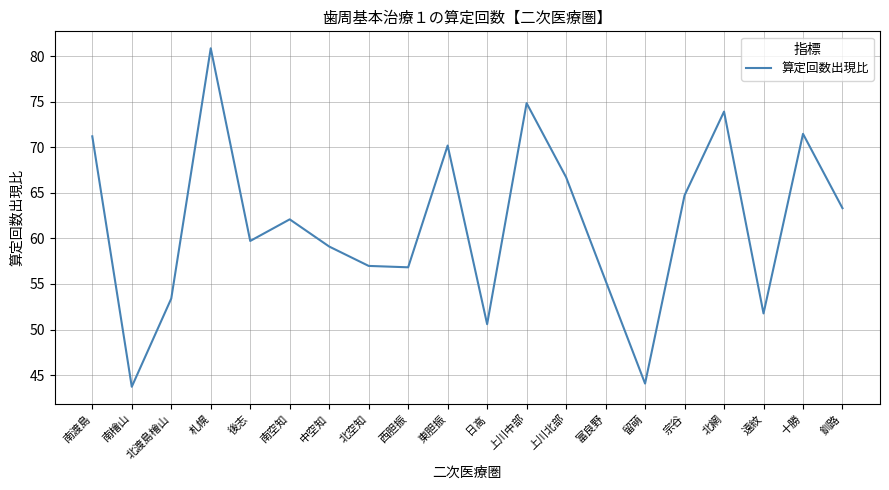

What is the minimum value shown in the chart?

43.7